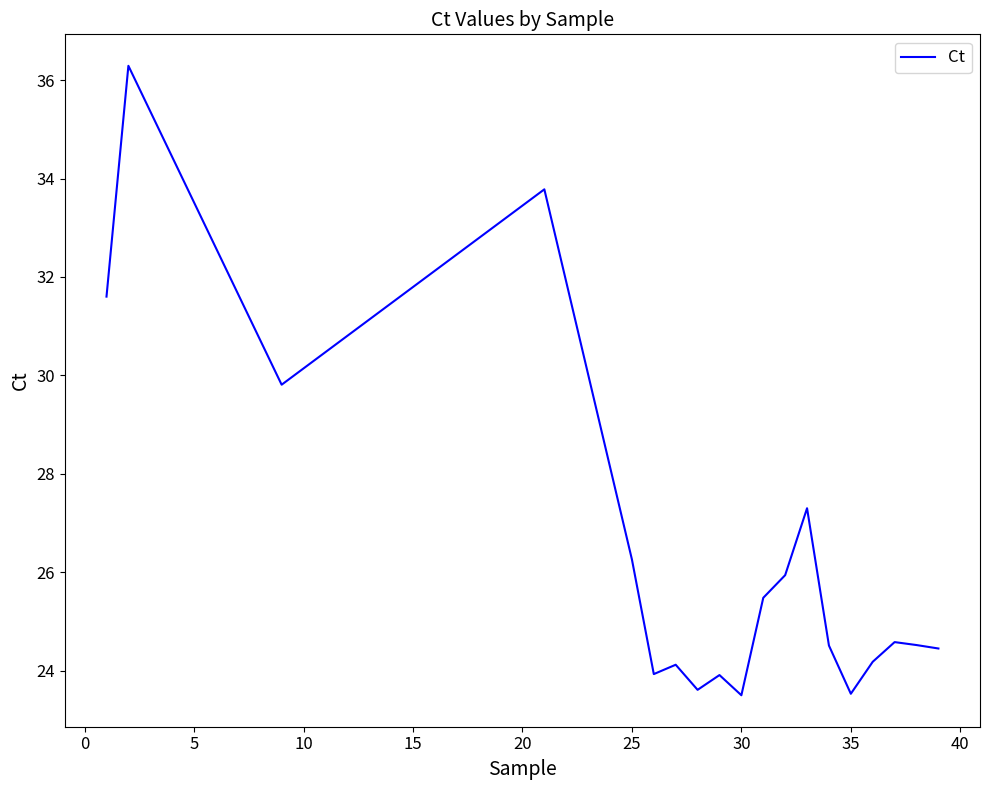

What is the smallest value displayed?

23.5